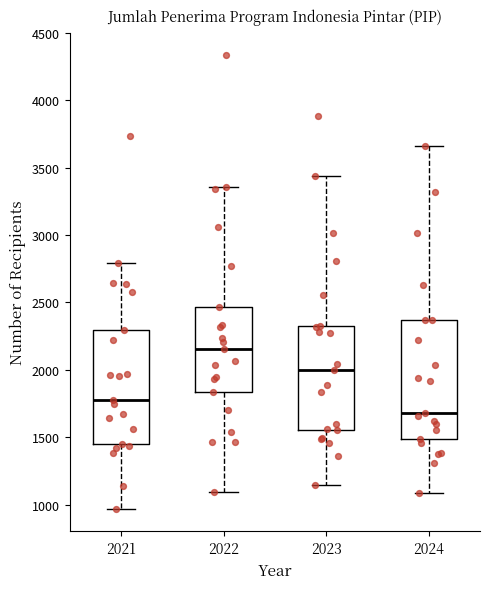

Which box has the highest median line?

2022